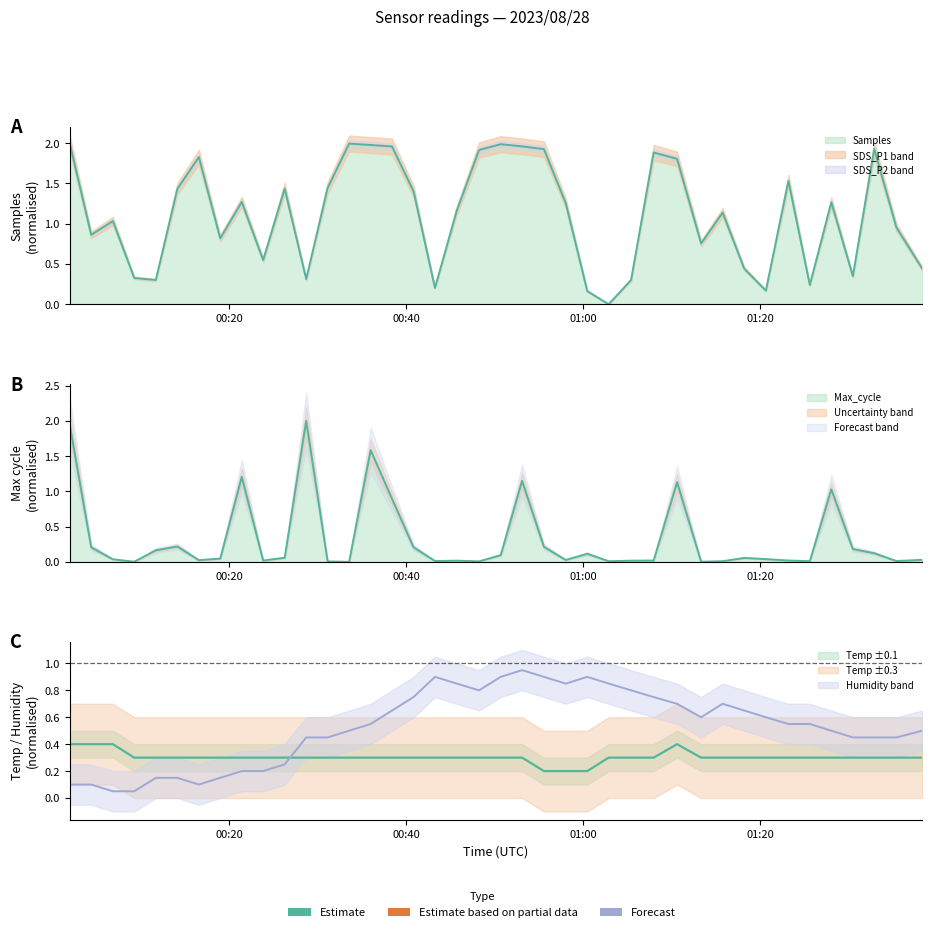

Rank the series by their average value, from highest to lowest.

Humidity, Temp